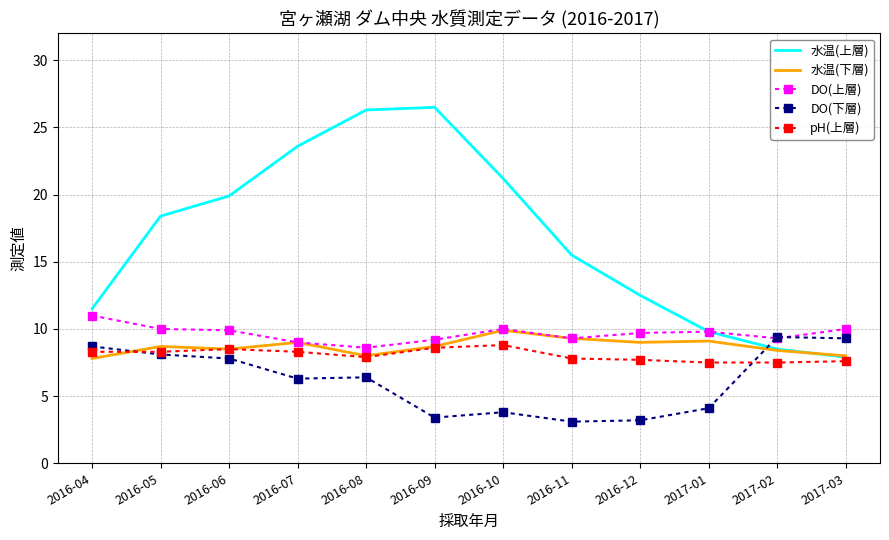

What position from the left is 2016-09?

6